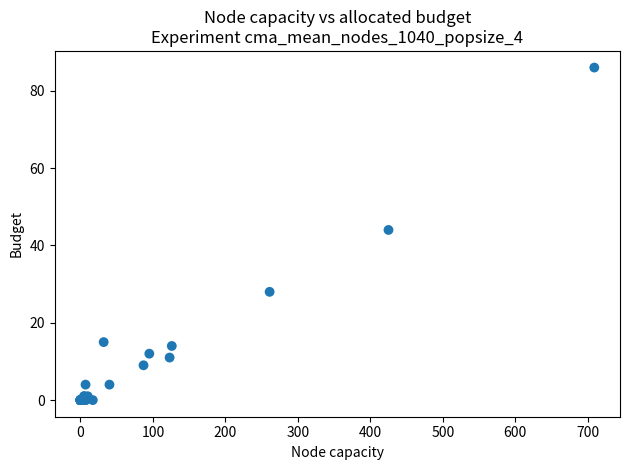

What Y value in the scatter plot is closest to 43?

44